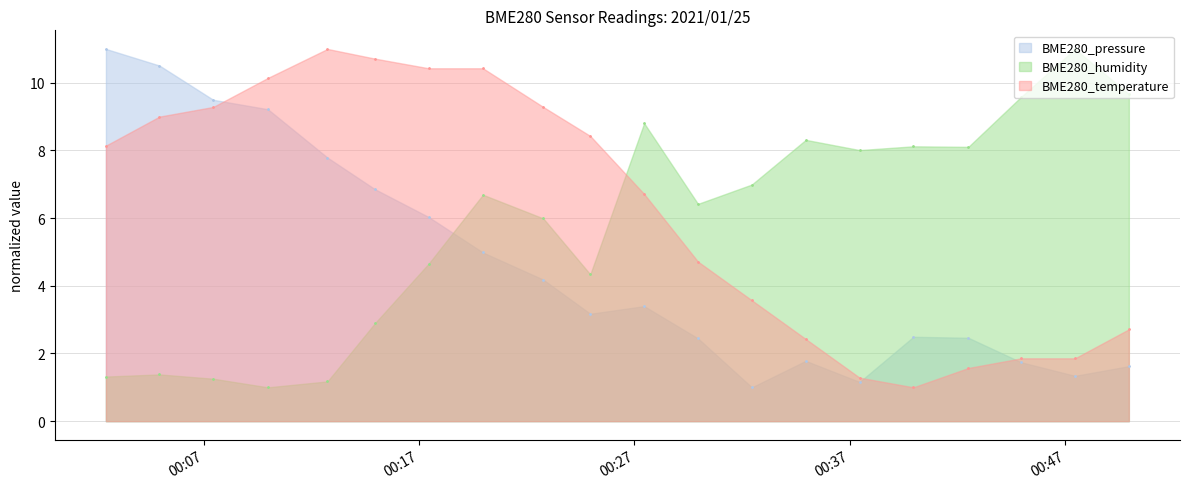

The BME280_temperature series shows 1.3 at 2021/01/25 00:37:27. True or false?

True